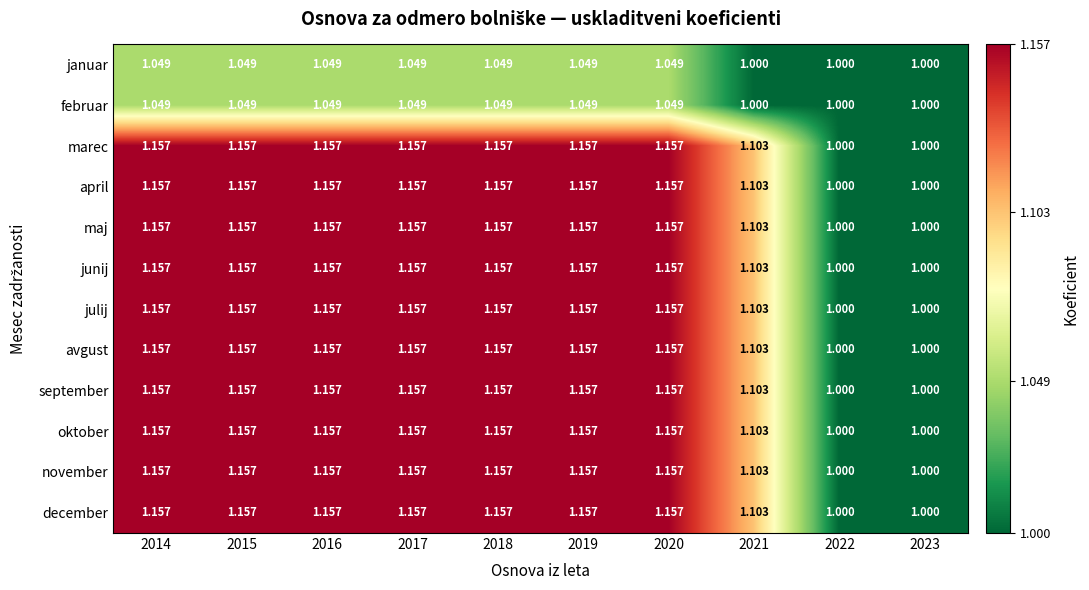

Is the value of november at 2023 greater than the value of julij at 2018?

No